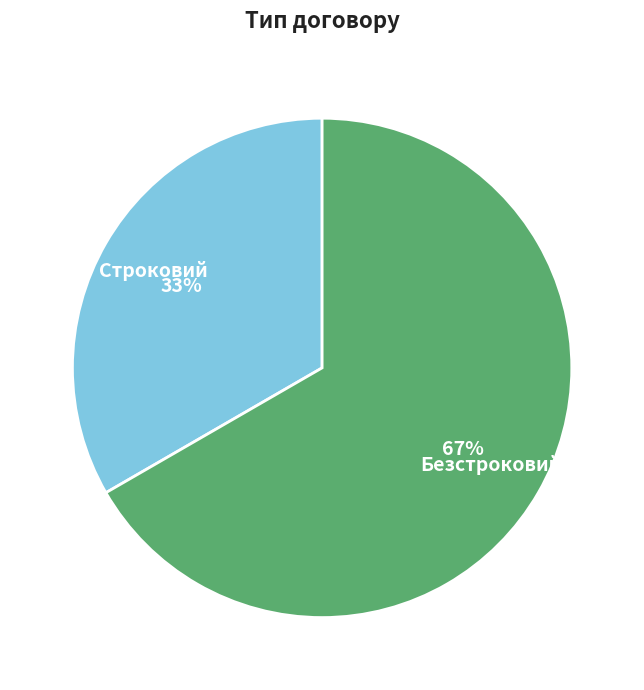

Approximately how many times larger is the value at Строковий compared to Безстроковий?

0.5